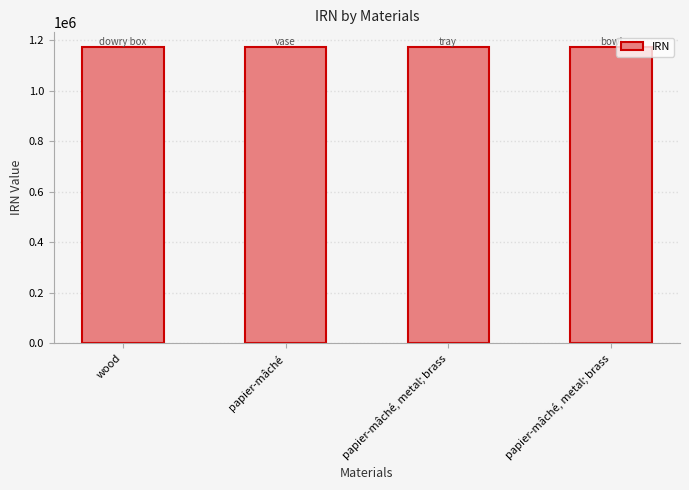

Are the bars horizontal?

No